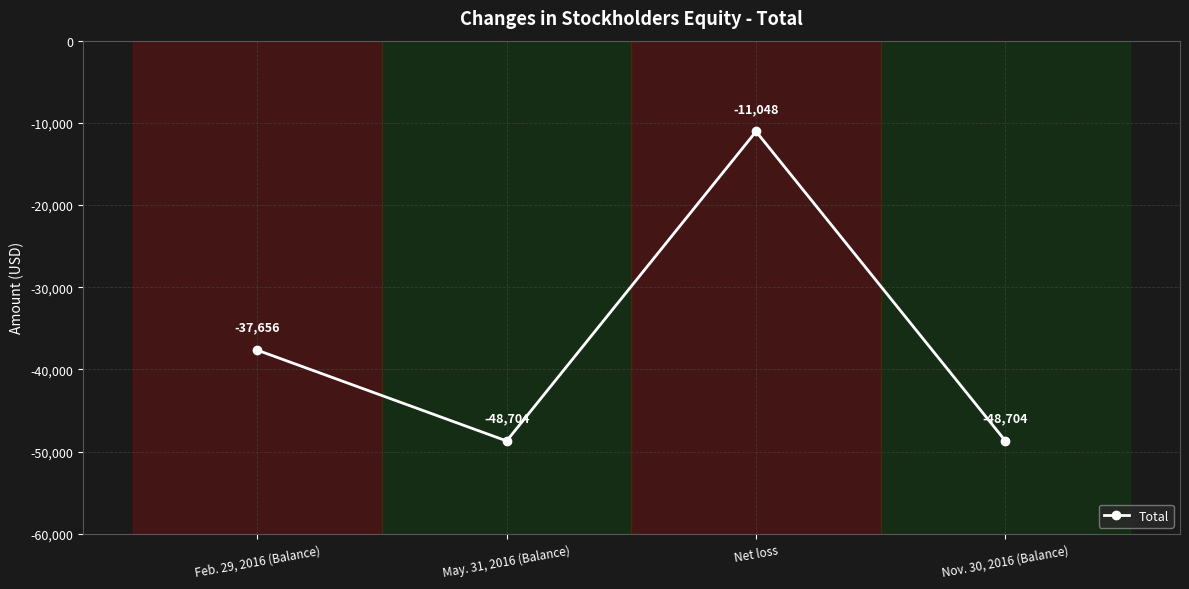

What is the smallest value displayed?

-48704